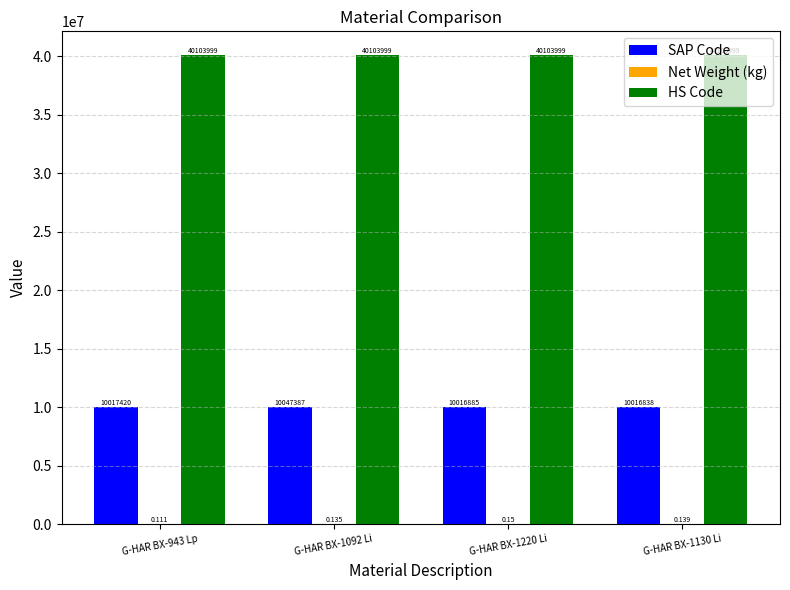

Which series has the widest spread of values?

SAP Code